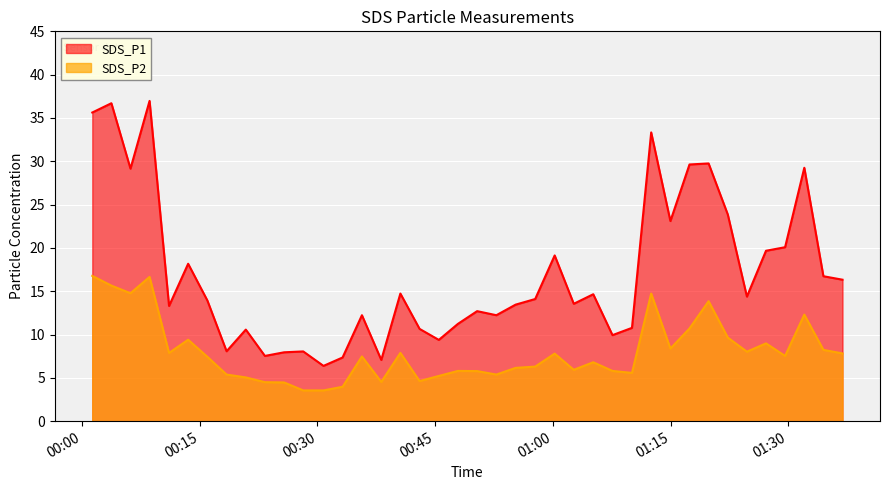

True or false: SDS_P2 and SDS_P1 intersect in this chart.

False